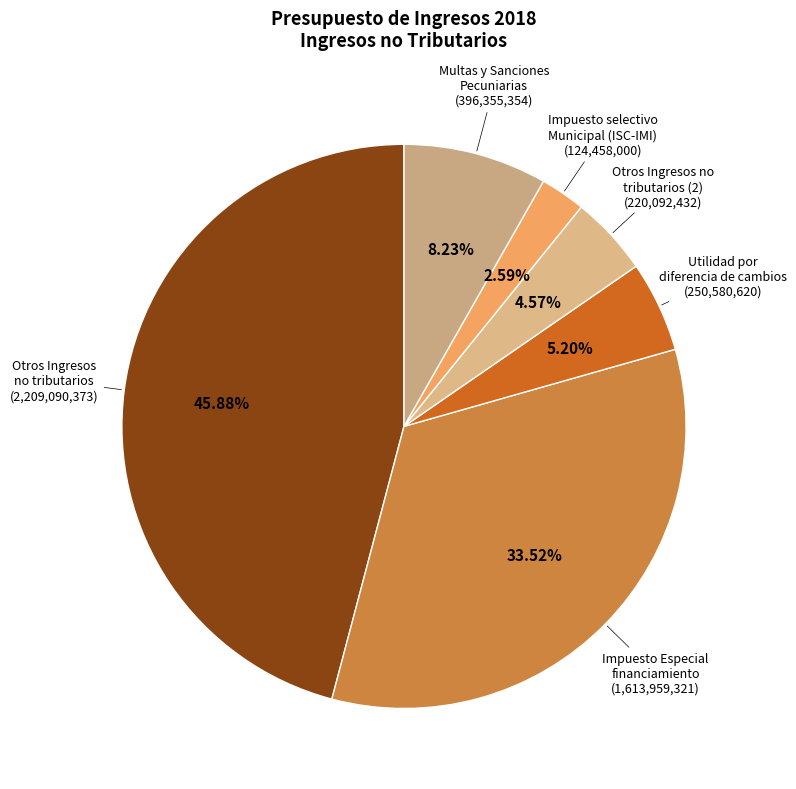

Combined, do Utilidad por diferencia de cambios and Impuesto Especial financiamiento account for over 50%?

No